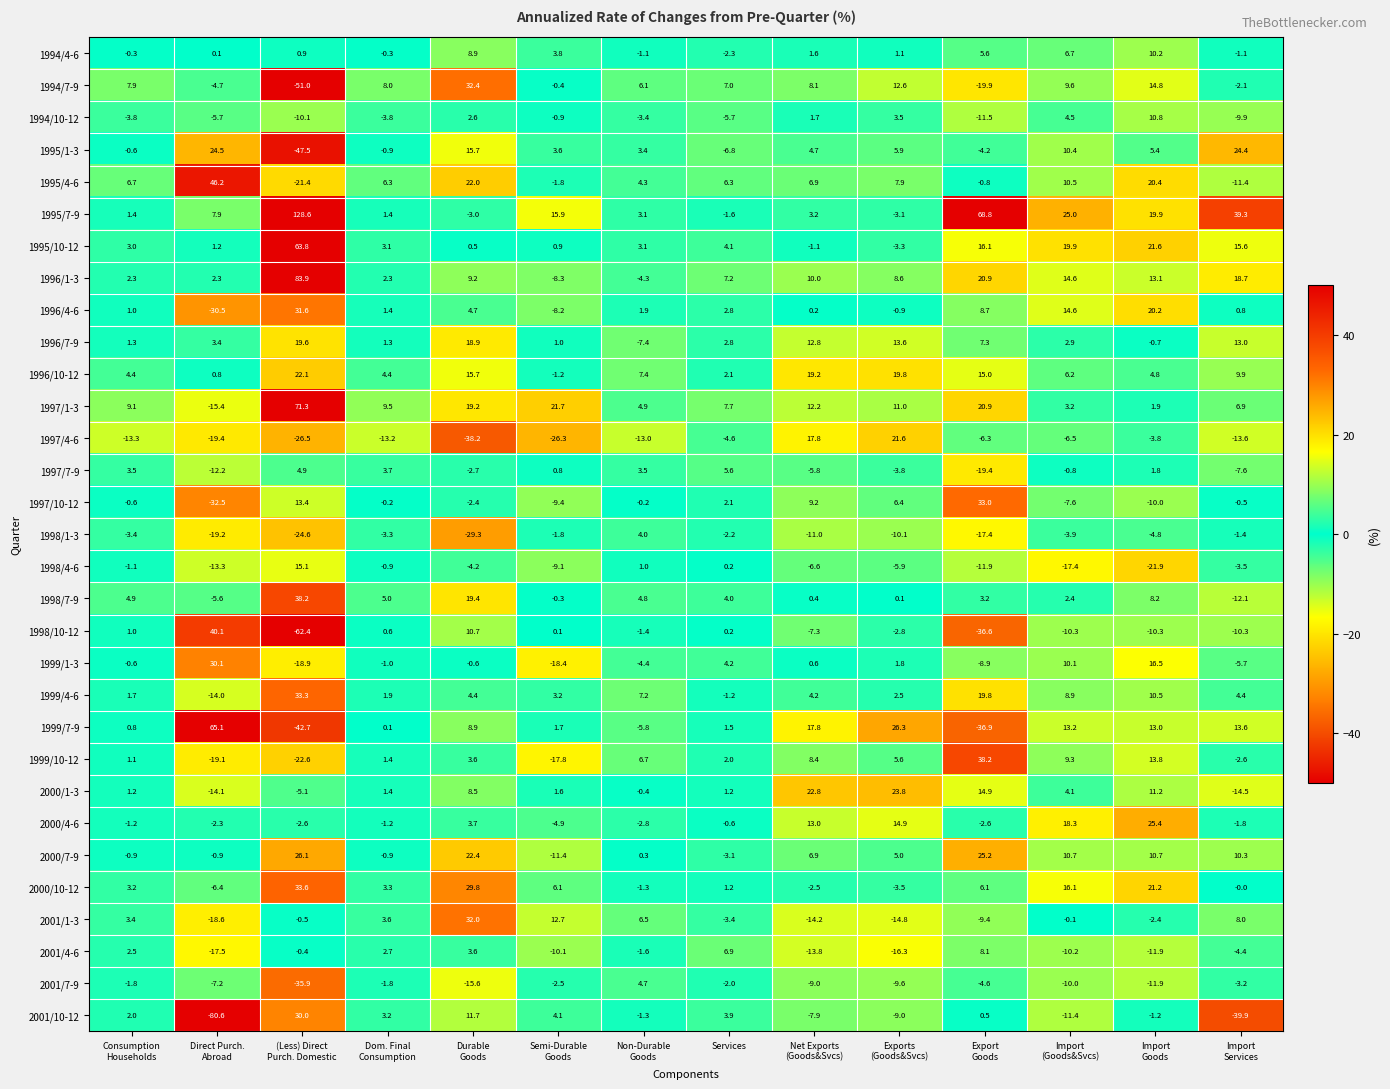

Between Durable
Goods and Import
(Goods&Svcs), which series saw the biggest shift?

2001/1-3